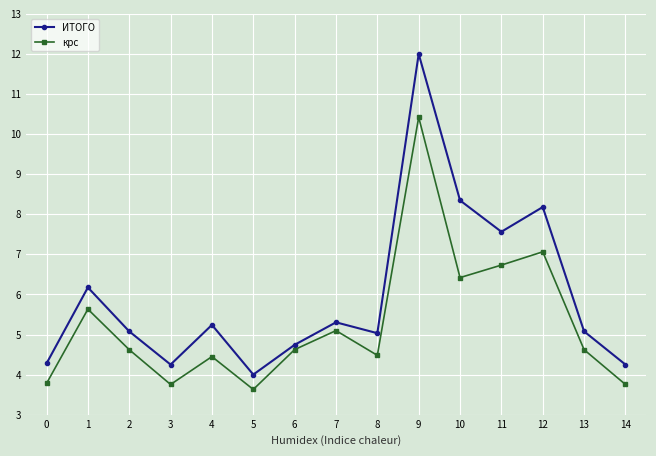

True or false: ИТОГО and крс intersect in this chart.

False